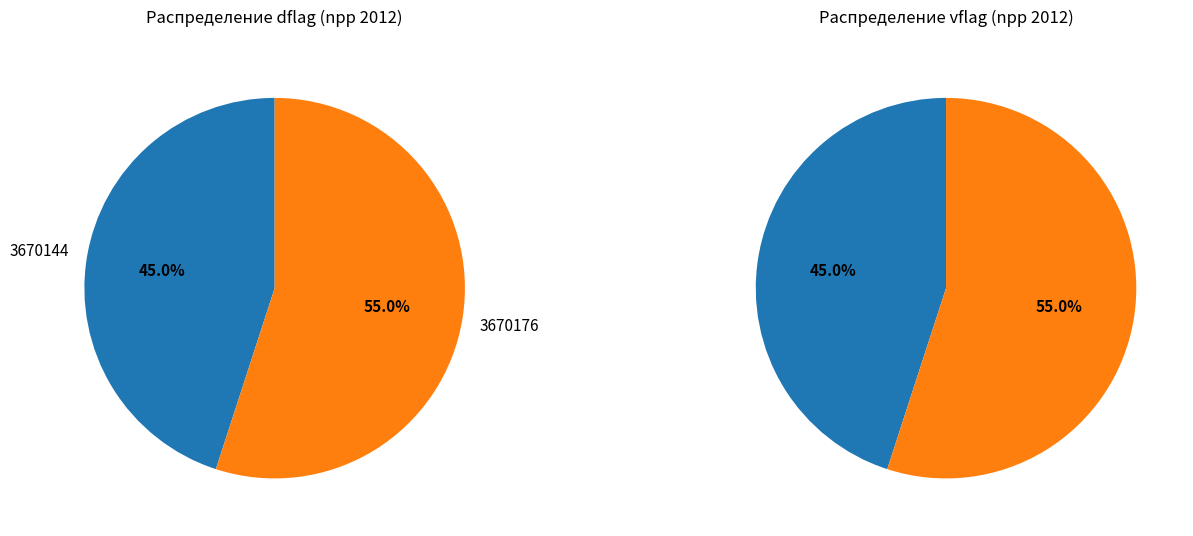

What portion of the pie excludes 3670144?

55.0%